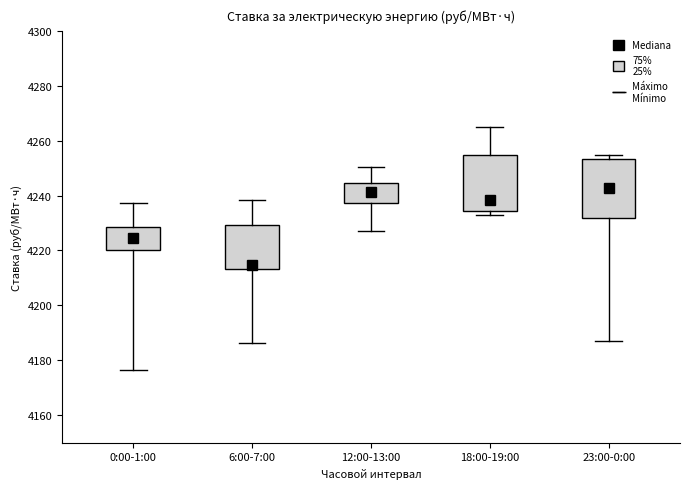

Reading left to right, read every box against the y-axis: the position of its median line, the range the box covers, and the ends of its whiskers. The values are not printed on the chart, so give them approximately, as read against the axis.

0:00-1:00: median 4224, box 4220 to 4228, whiskers 4176 to 4238
6:00-7:00: median 4214 (just above the box's lower edge), box 4214 to 4230, whiskers 4186 to 4238
12:00-13:00: median 4242, box 4238 to 4244, whiskers 4228 to 4250
18:00-19:00: median 4238, box 4234 to 4254, whiskers 4232 to 4264
23:00-0:00: median 4242, box 4232 to 4254, whiskers 4188 to 4254 (just above the box's upper edge)